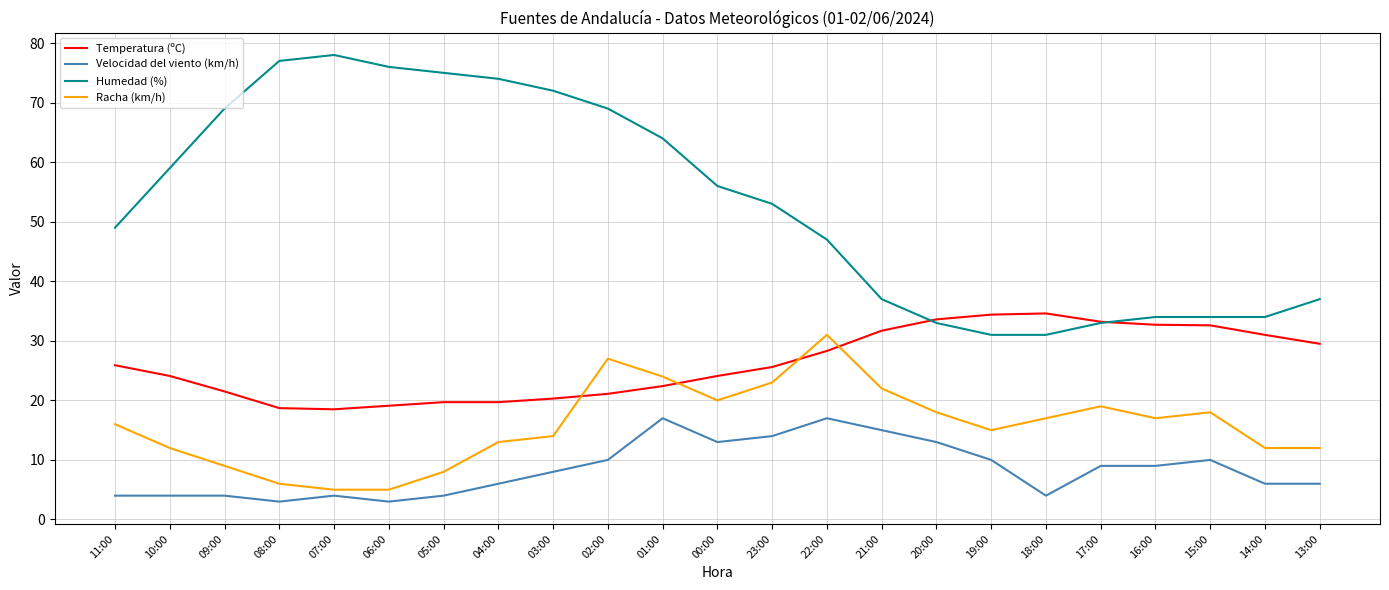

True or false: Racha (km/h) has a value of 17.0 at 18:00.

True